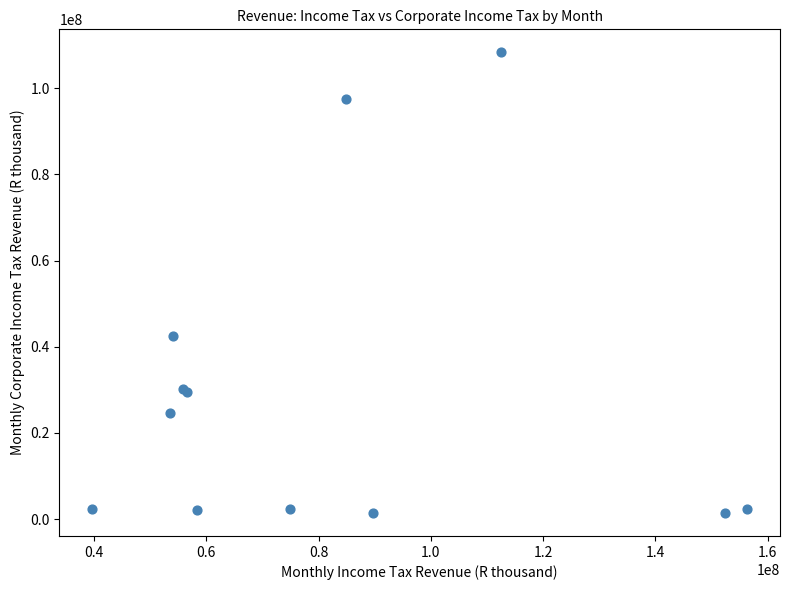

What Y value in the scatter plot is closest to 54863922?

42447471.7